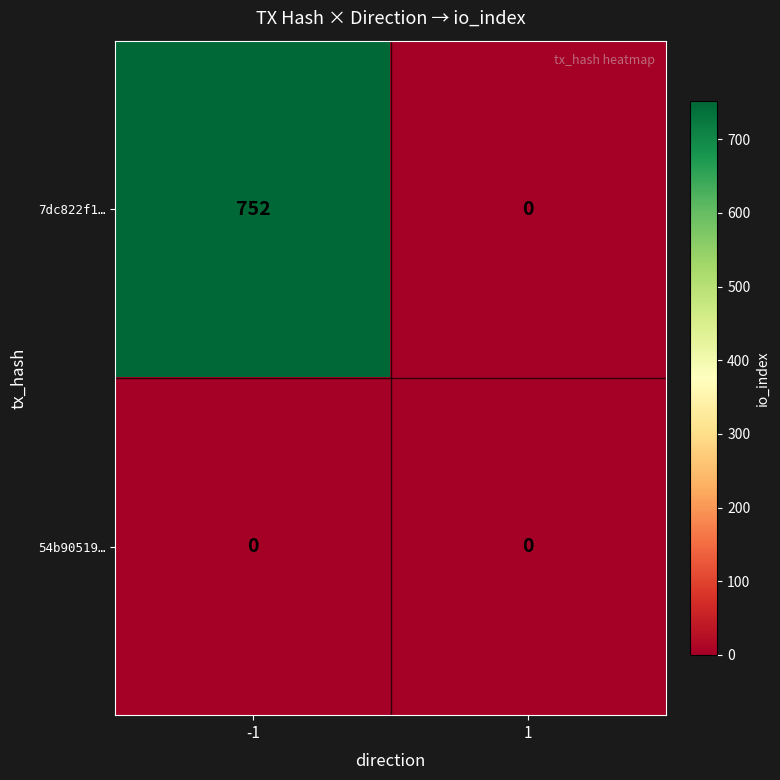

Which series has the largest total across all categories?

7dc822f1…